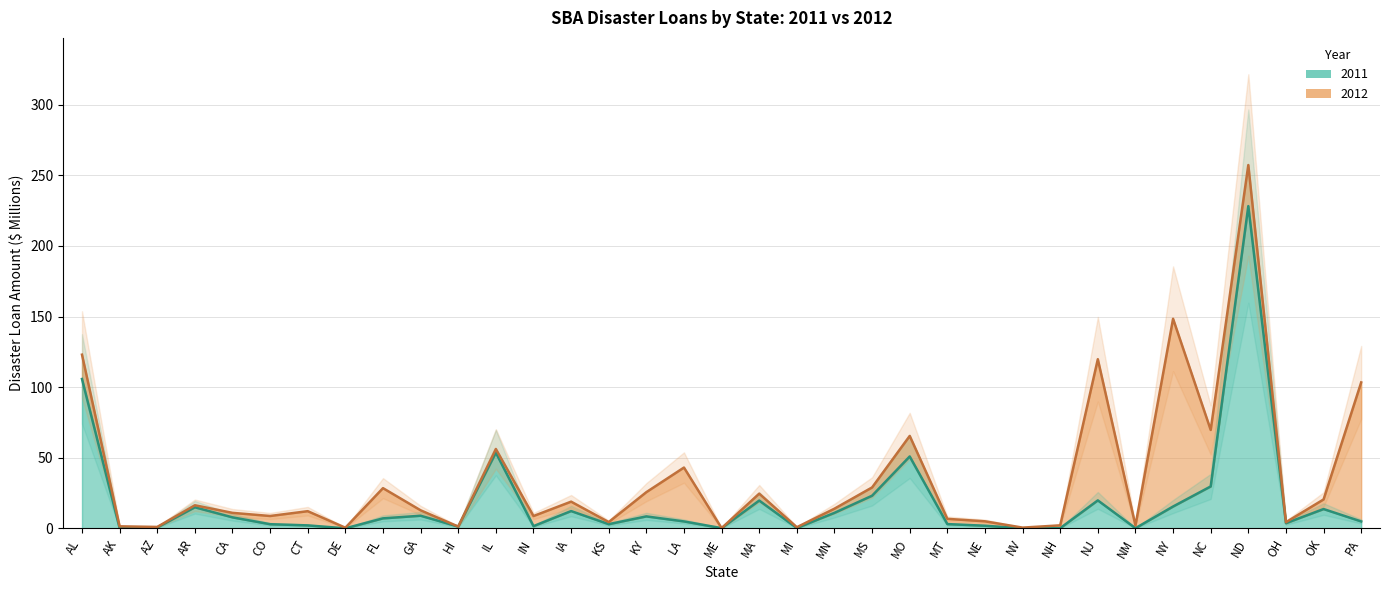

At which label does the data first exceed 4?

AL